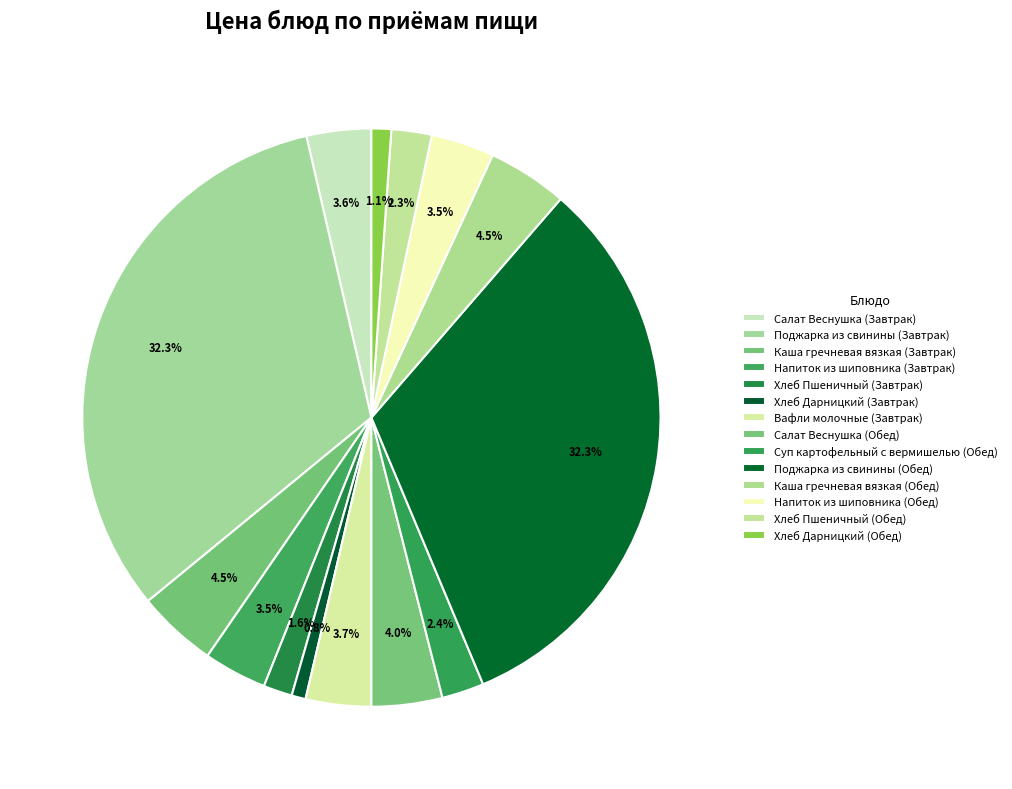

To the nearest percent, what percentage of the pie is Салат Веснушка (Завтрак)?

4%